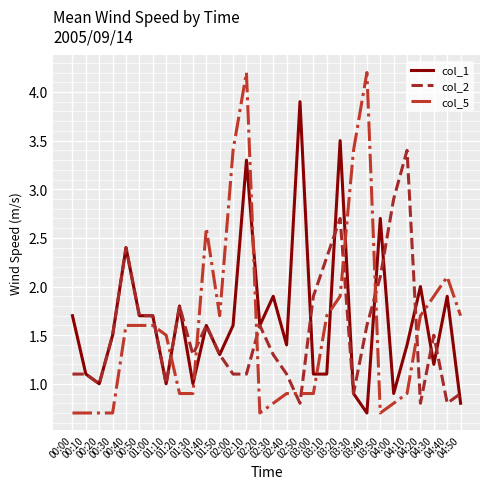

Is the value of col_2 at 04:10 greater than the value of col_5 at 00:20?

Yes